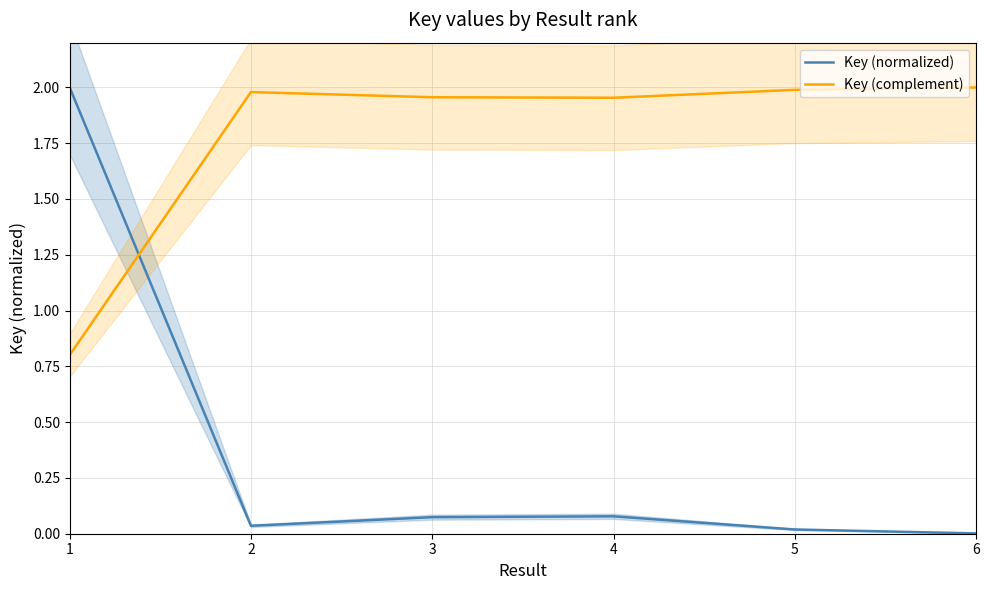

What is the total value across all series at 3?

2.0